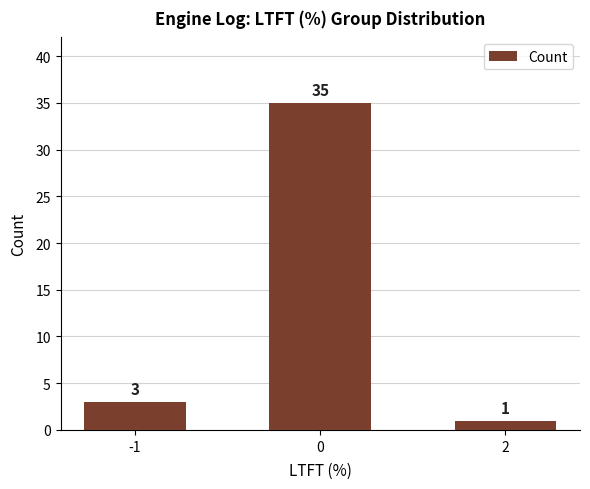

List the labels in order of value, largest first.

0, -1, 2